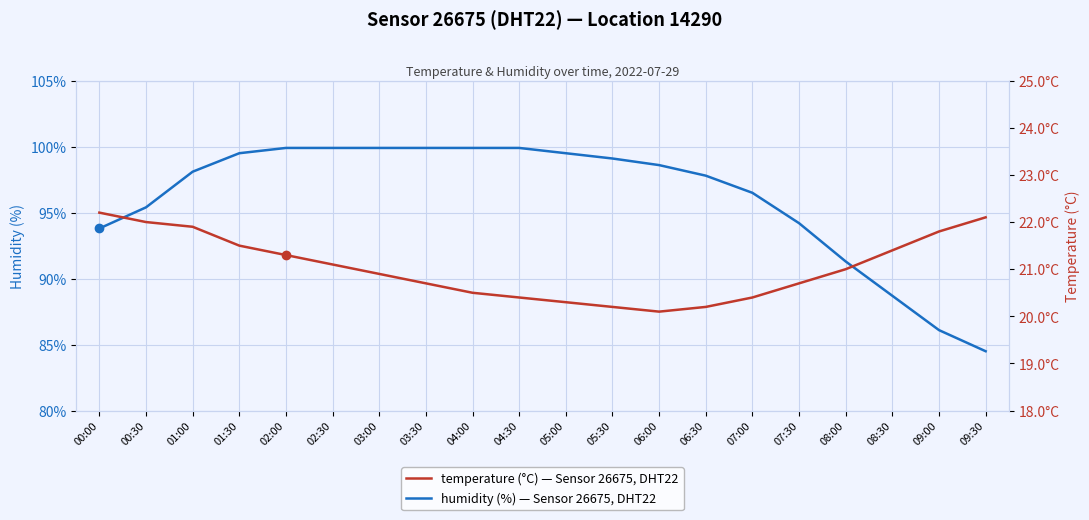

True or false: humidity and temperature cross at least once.

False